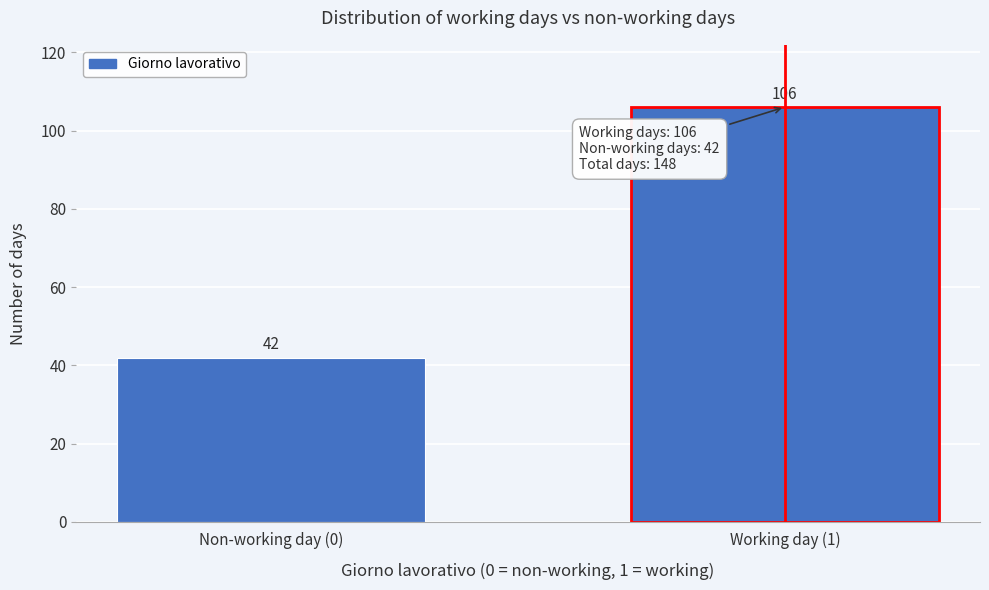

Reading left to right, transcribe all the data shown in this chart.

42	106